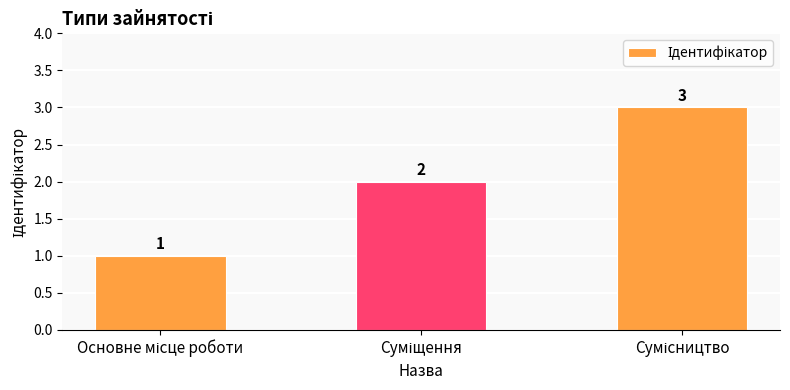

Count the values in the range 1 to 3.

3